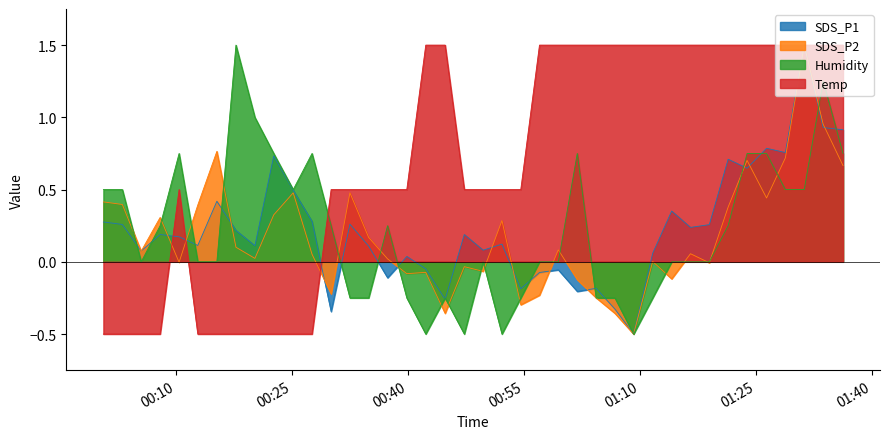

Rank the series by their maximum value, from highest to lowest.

SDS_P1, SDS_P2, Humidity, Temp